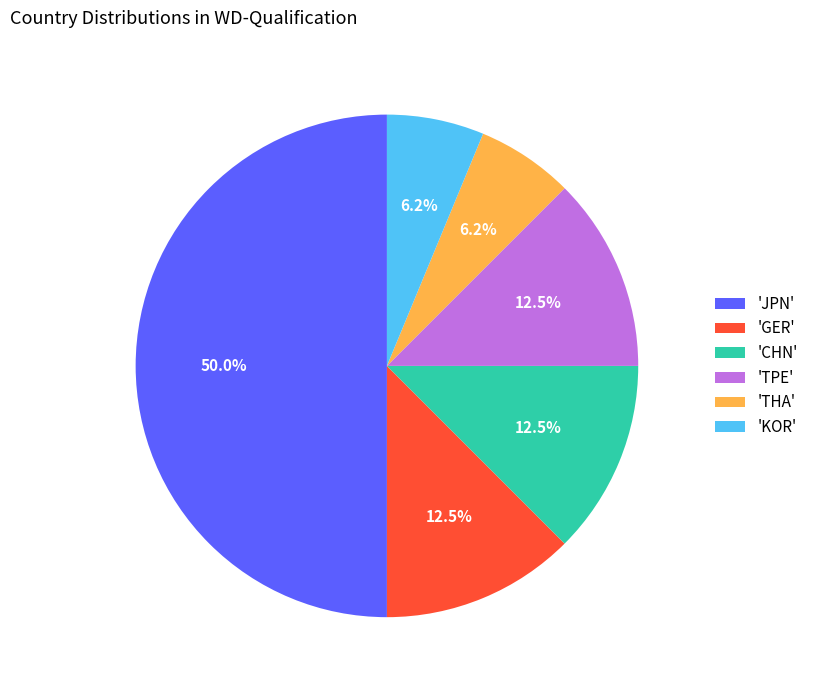

What is the largest slice in the pie chart?

'JPN'